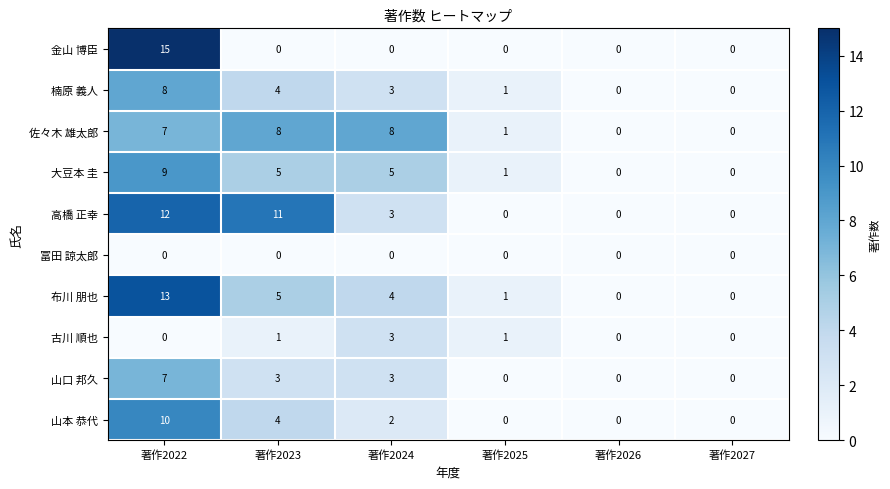

What is the greatest value displayed?

15